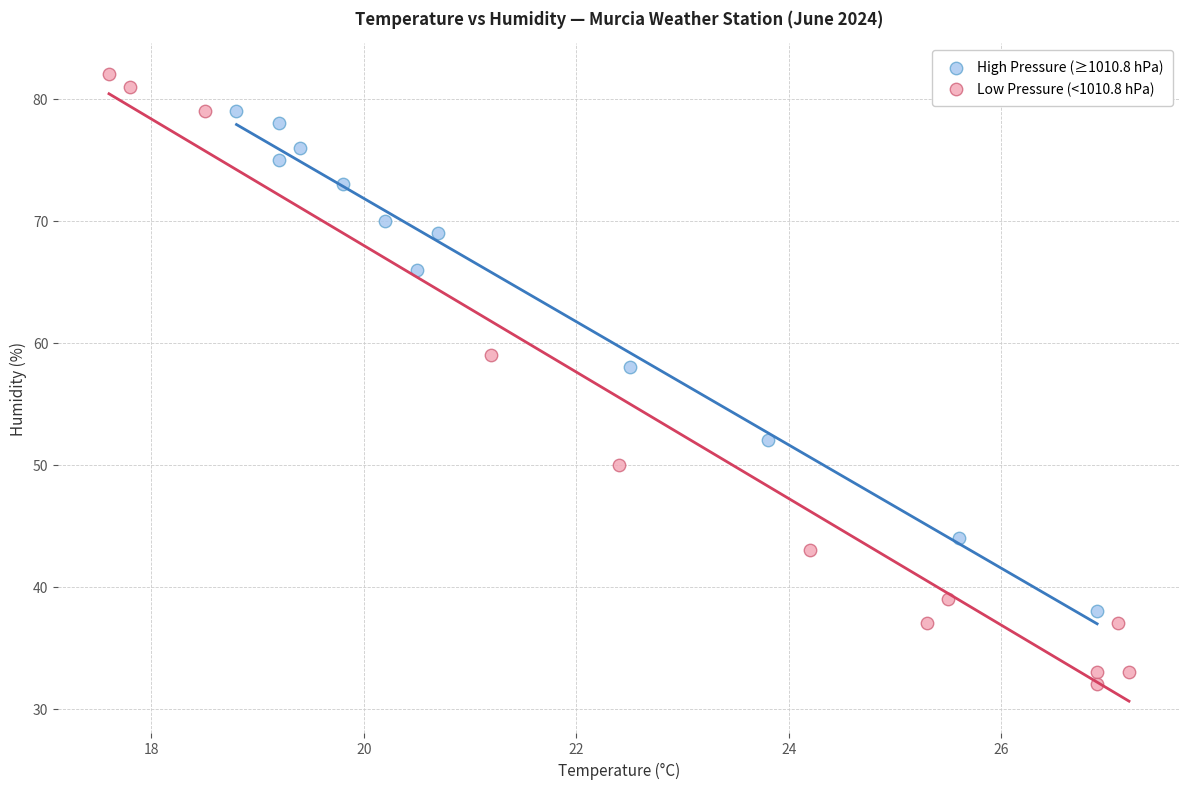

Which series has the largest Y range (max minus min)?

Low Pressure (<1010.8 hPa)